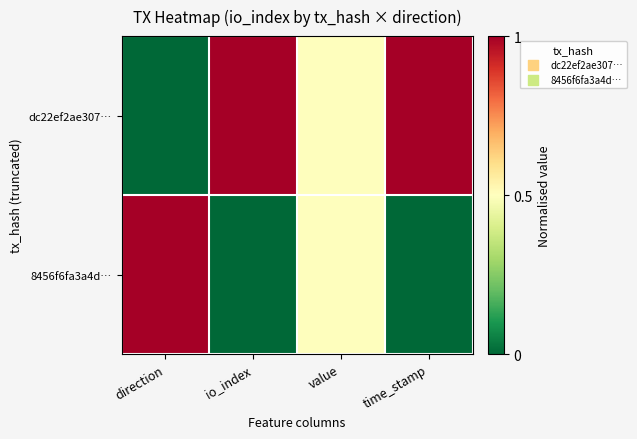

Between direction and time_stamp, which series saw the biggest shift?

dc22ef2ae307…